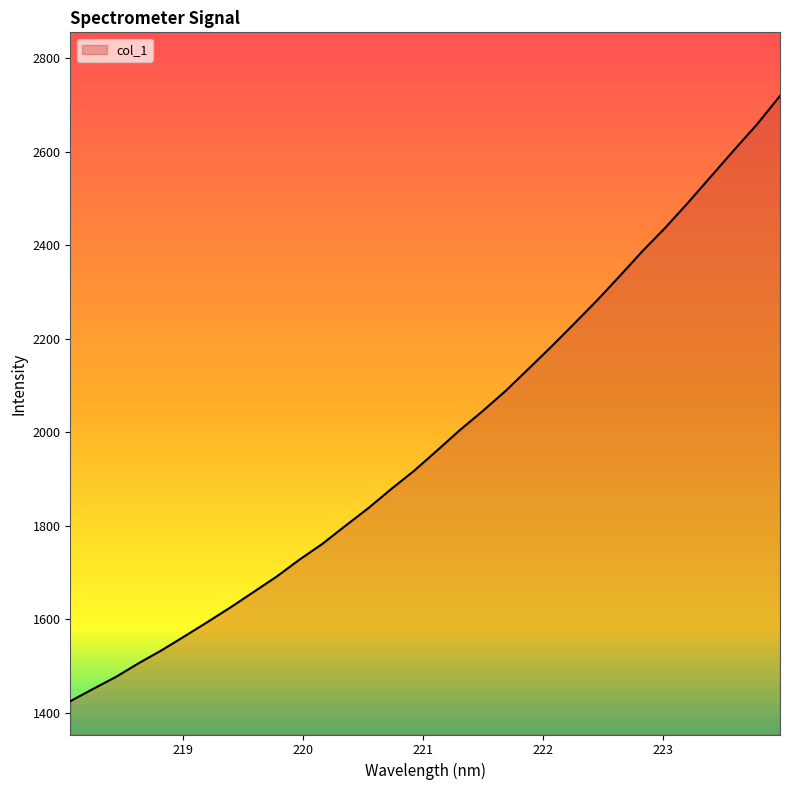

How many values exceed 1960?

16